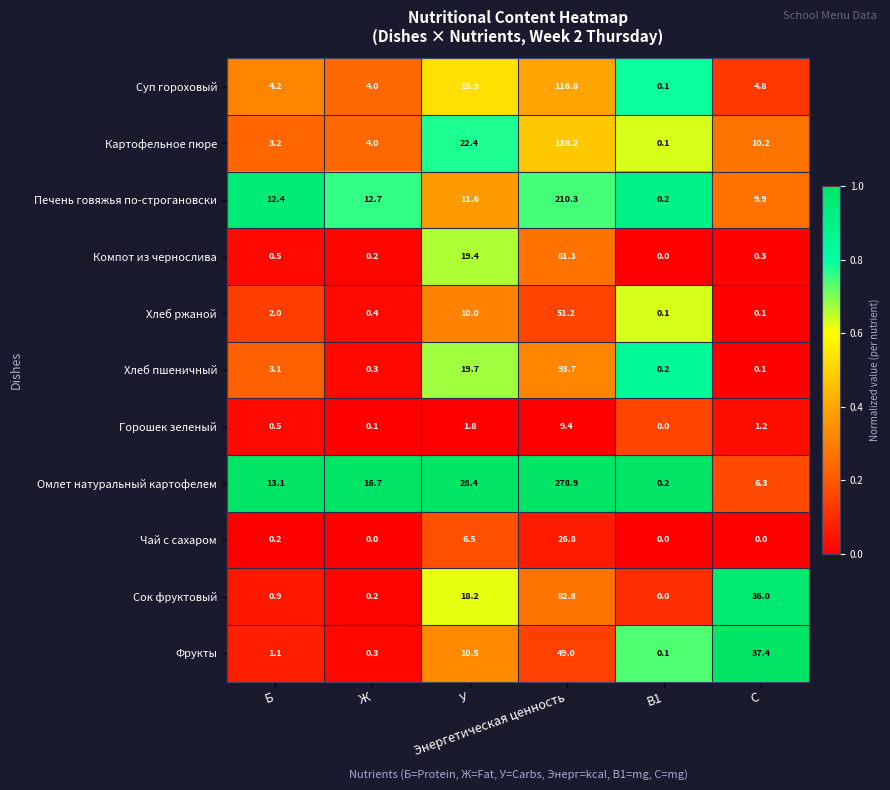

What is the sum of all Хлеб пшеничный values?

117.1